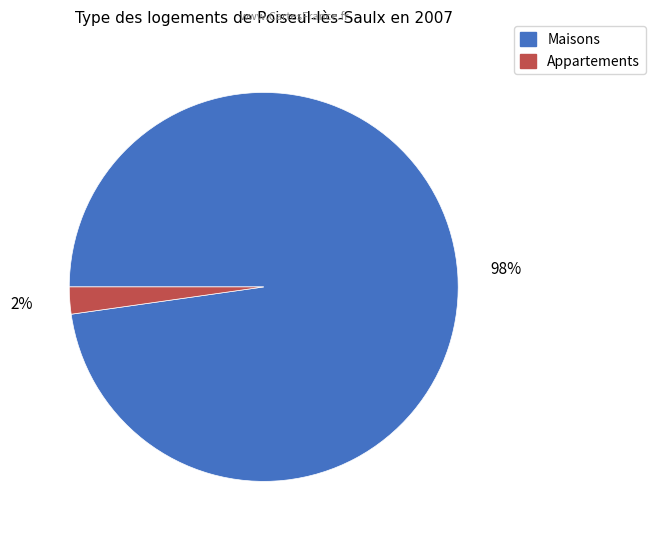

Does any single category account for the majority?

Yes